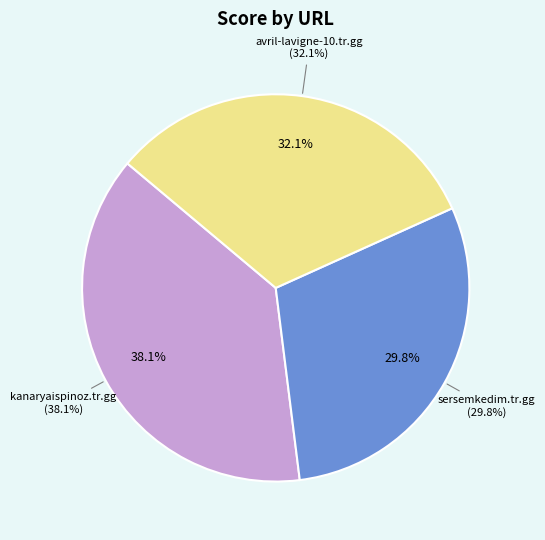

Is there any slice that represents more than half of the pie?

No